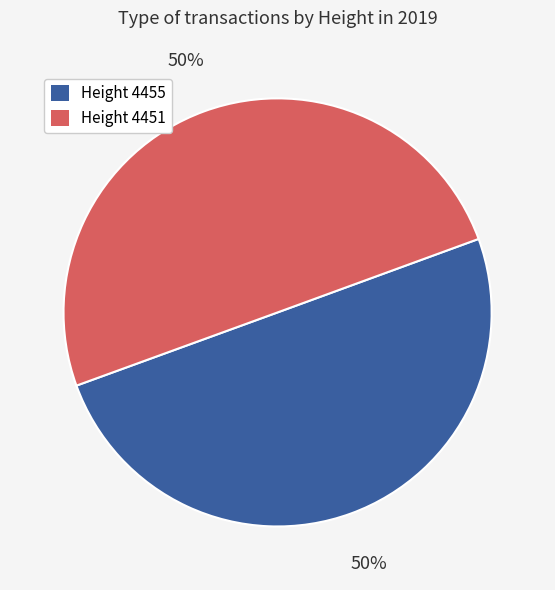

How many slices are in this pie chart?

2